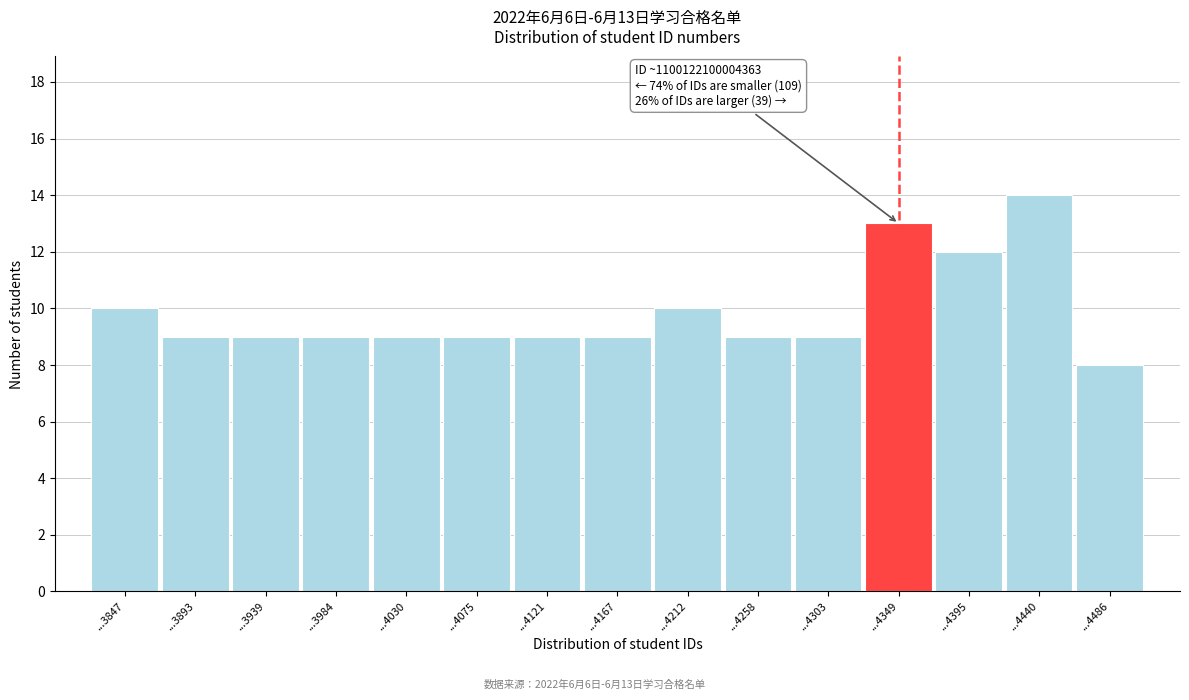

Reading left to right, extract all data points from this chart.

...3847=10	...3893=9	...3939=9	...3984=9	...4030=9	...4075=9	...4121=9	...4167=9	...4212=10	...4258=9	...4303=9	...4349=13	...4395=12	...4440=14	...4486=8